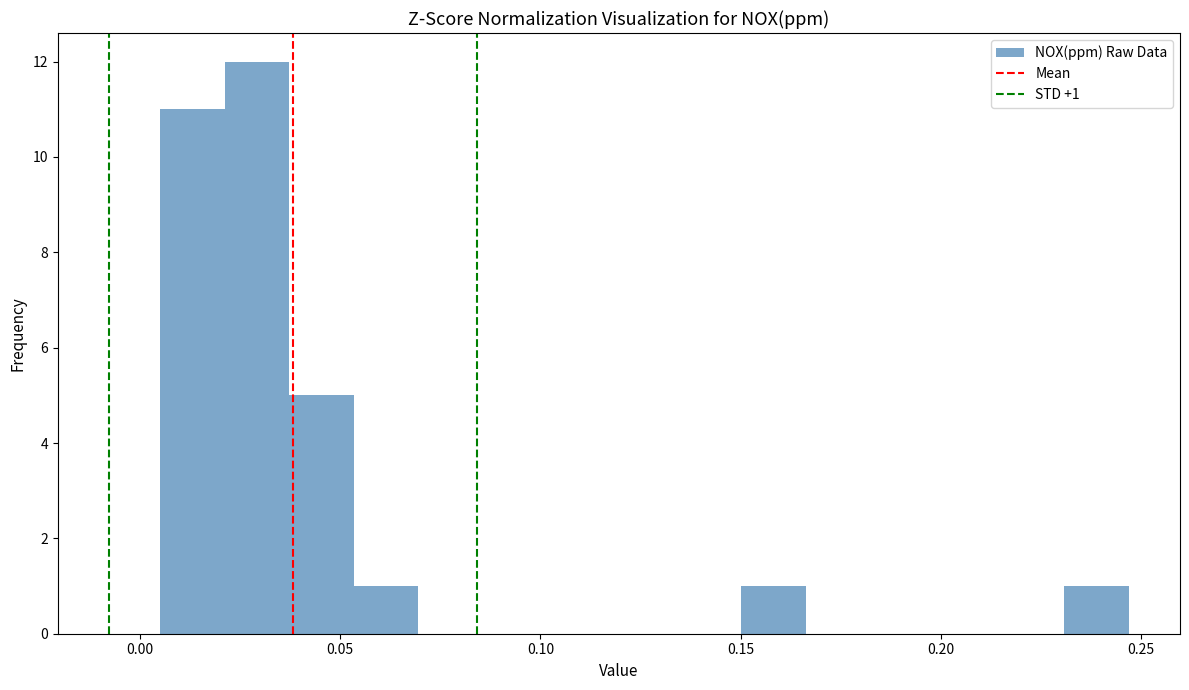

Around what value on the x-axis is the tallest bar? Give the approximate position of its centre, as read against the axis.

0.030